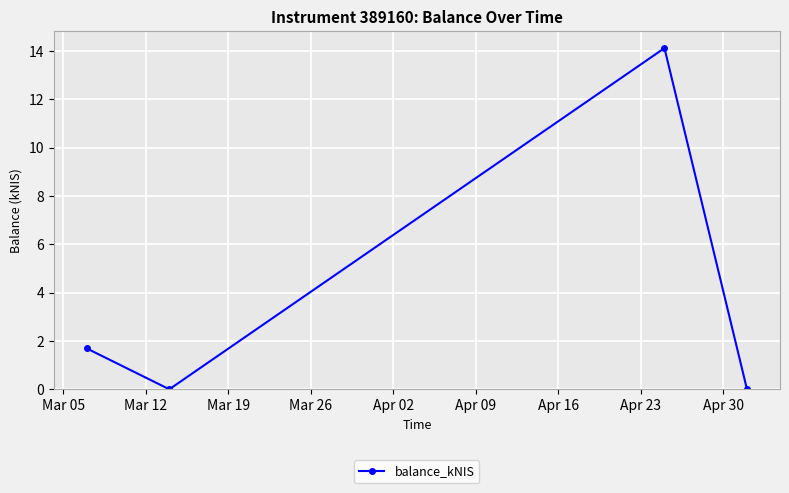

Reading left to right, extract all data points from this chart.

1.7	0.0	14.1	0.0